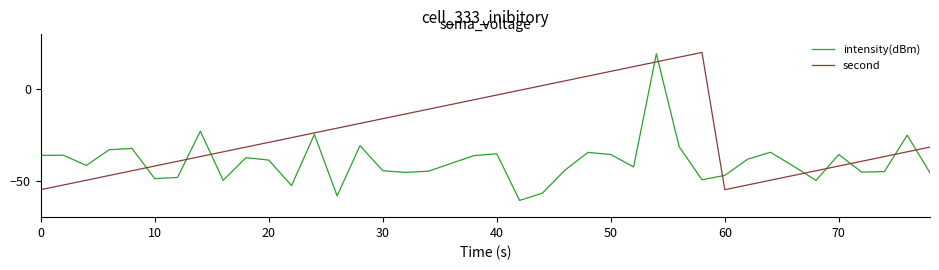

What is the minimum value for second?

-55.0